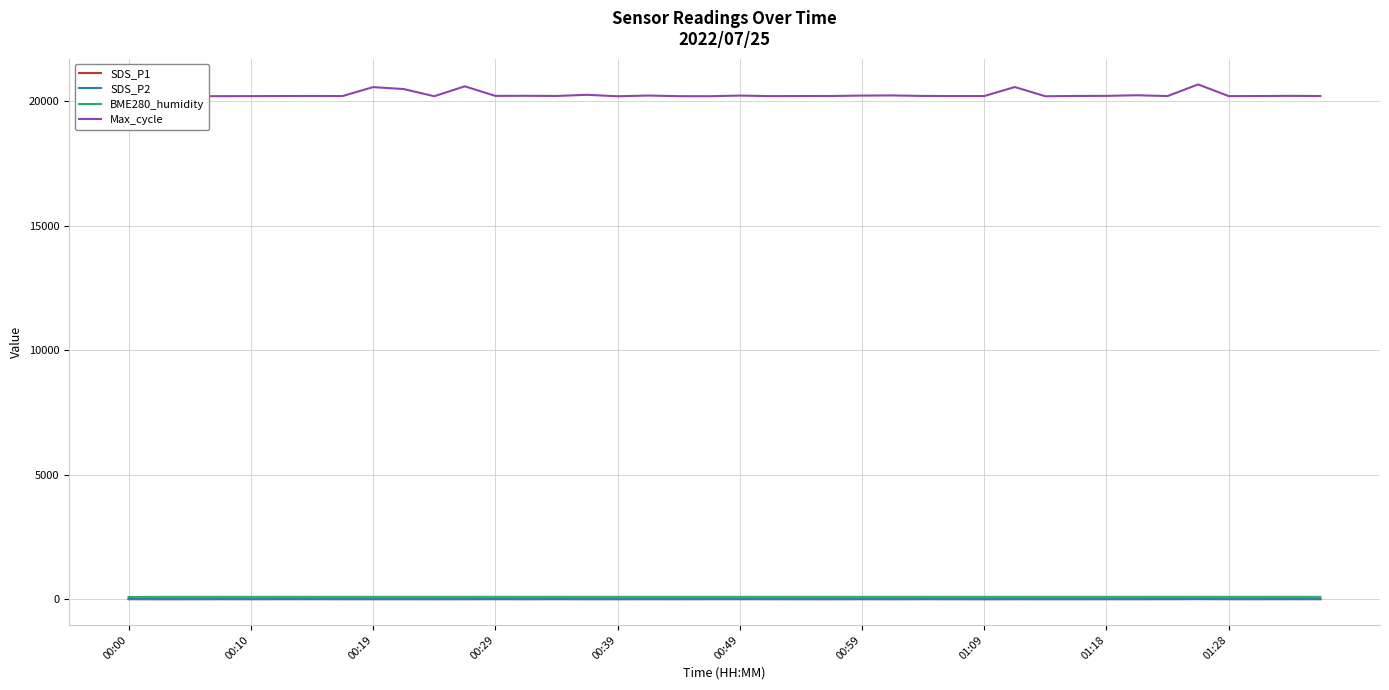

What is the minimum value for Max_cycle?

20194.0